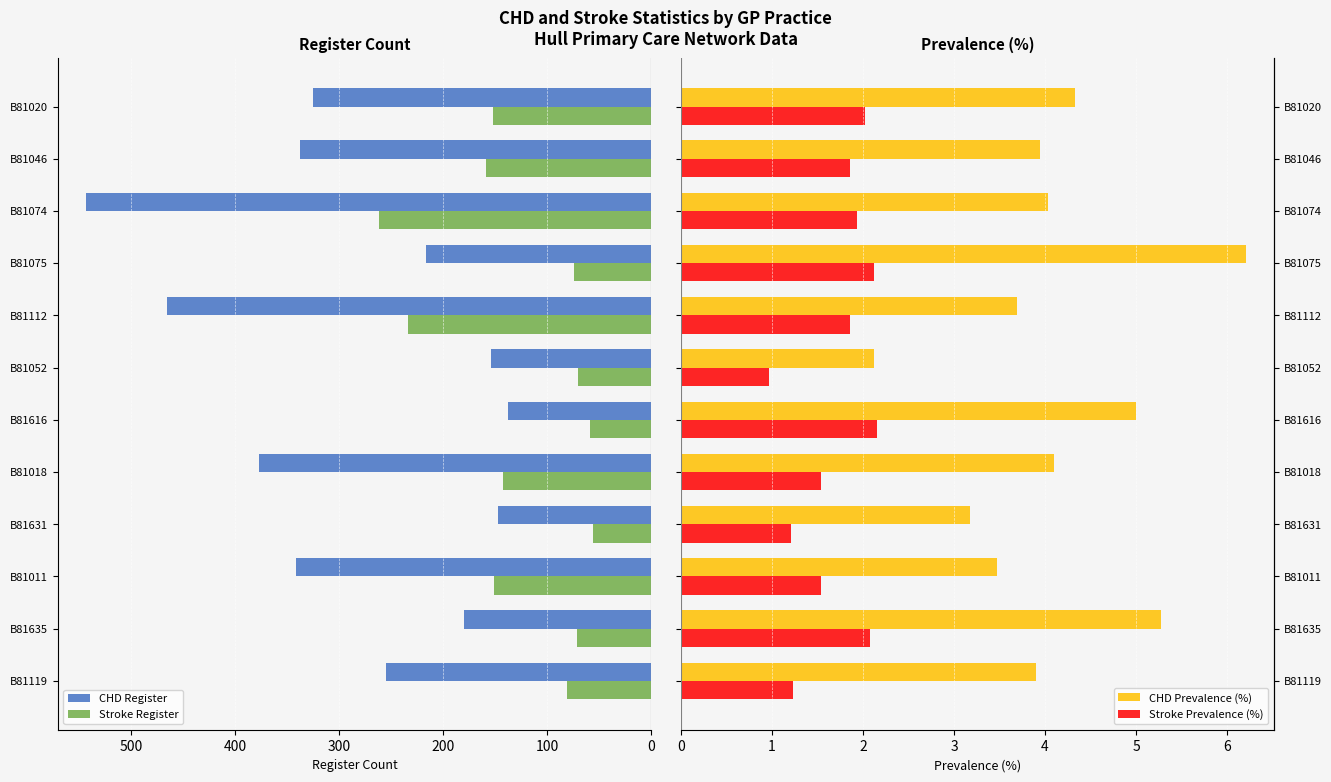

How many bars are there in total?

48